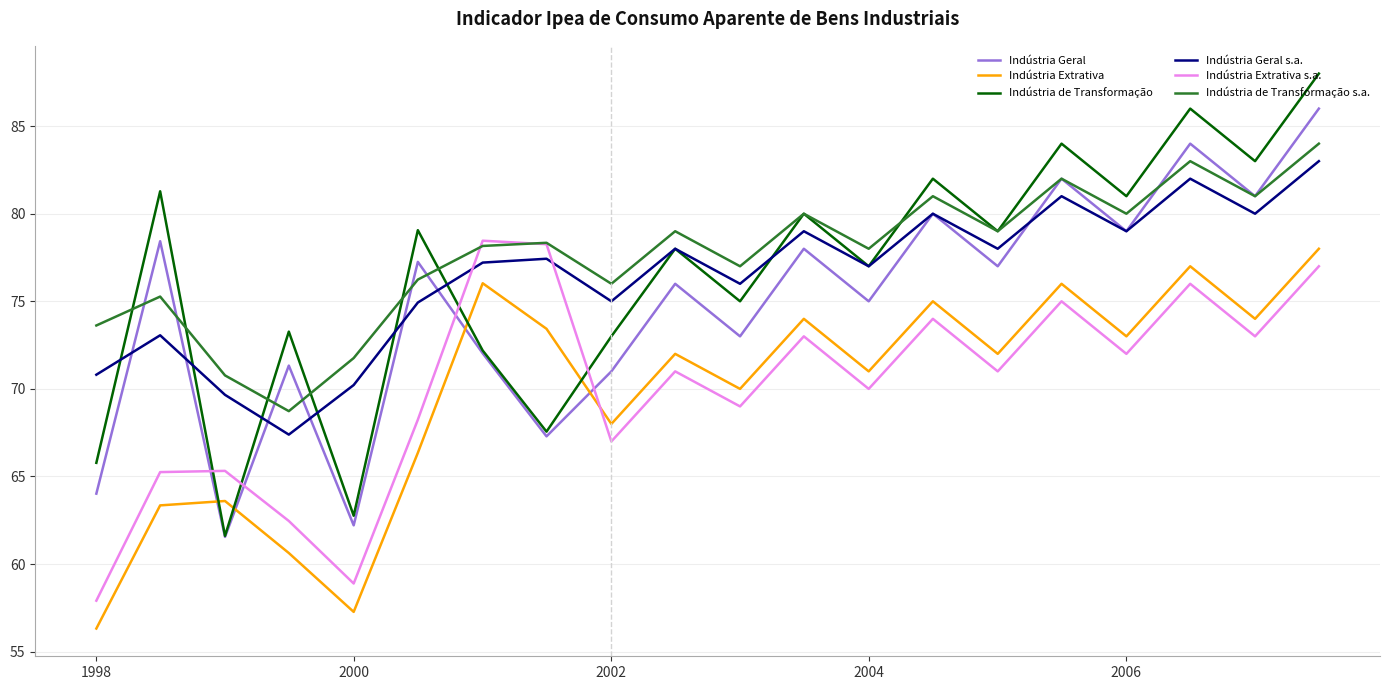

What is the lowest value of the Indústria de Transformação series?

61.6